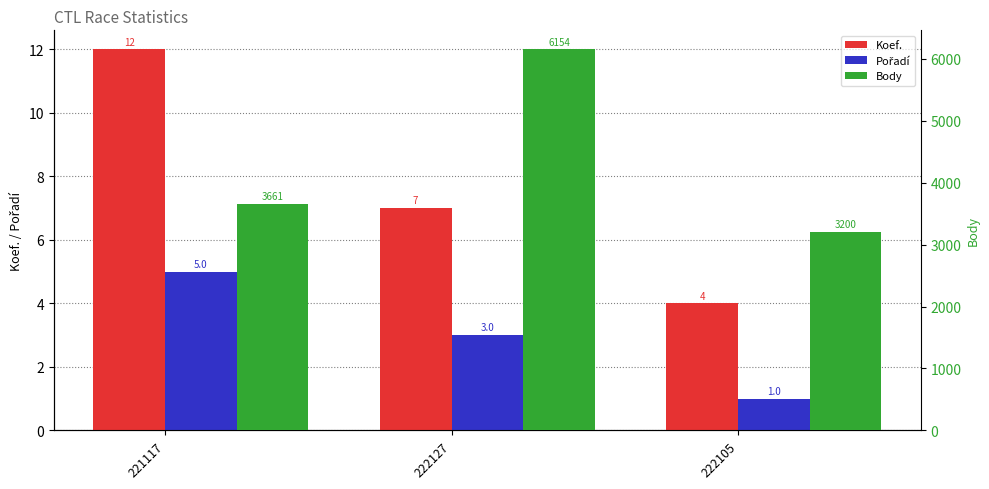

Which category has the highest value in the Koef. series?

221117